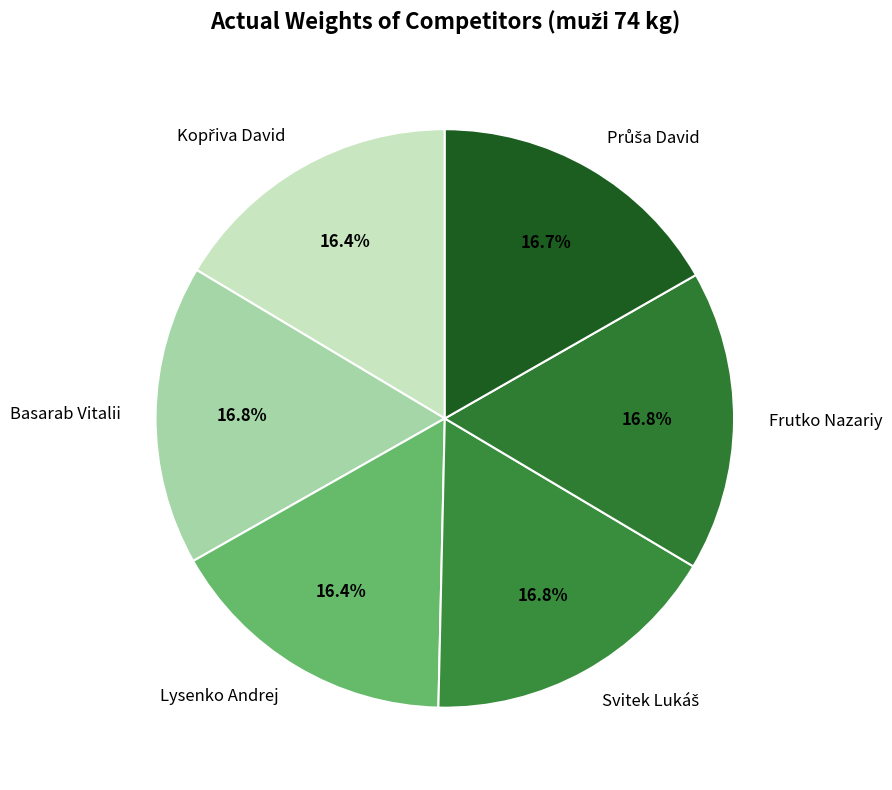

Count the number of slices in the pie.

6